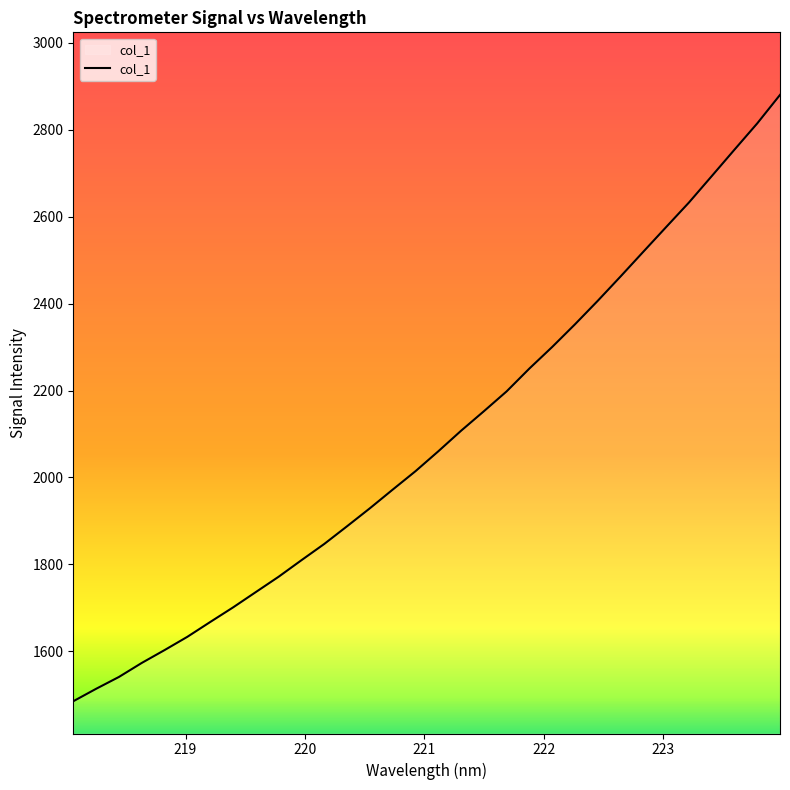

What is the difference between the maximum and minimum values?

1395.8